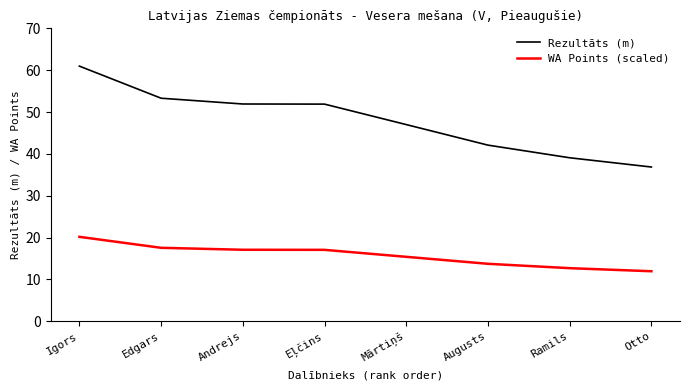

Reading left to right, transcribe all the data shown in this chart.

Rezultāts (m): 61.0	53.3	51.9	51.9	47.0	42.1	39.1	36.9
WA Points (scaled): 20.2	17.6	17.1	17.1	15.4	13.7	12.7	12.0